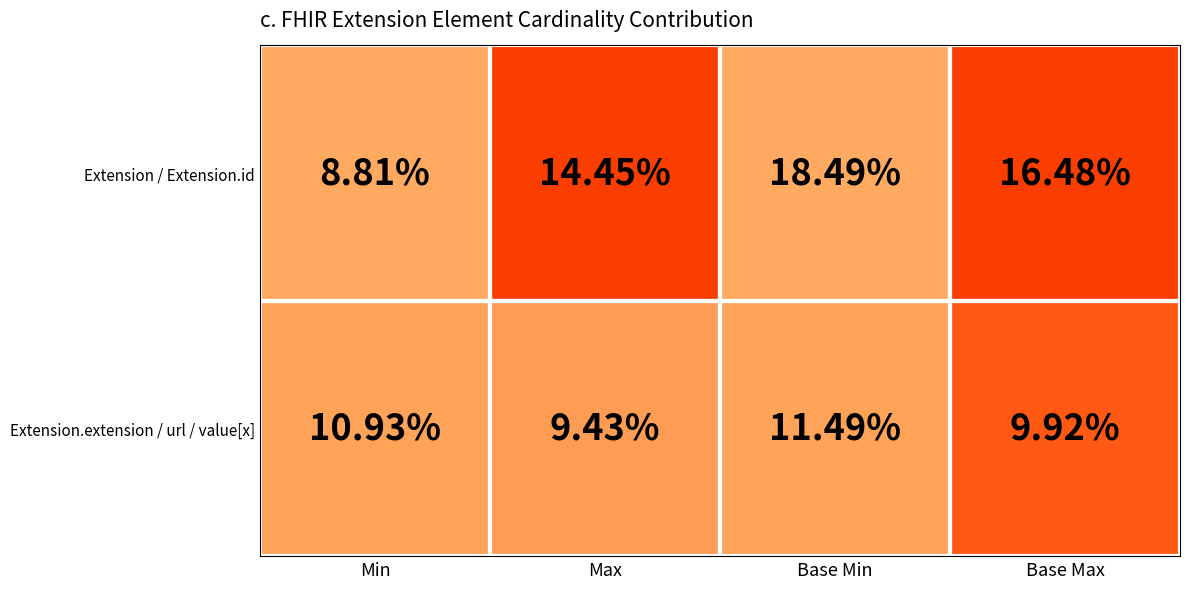

Which series has the widest spread of values?

Extension / Extension.id